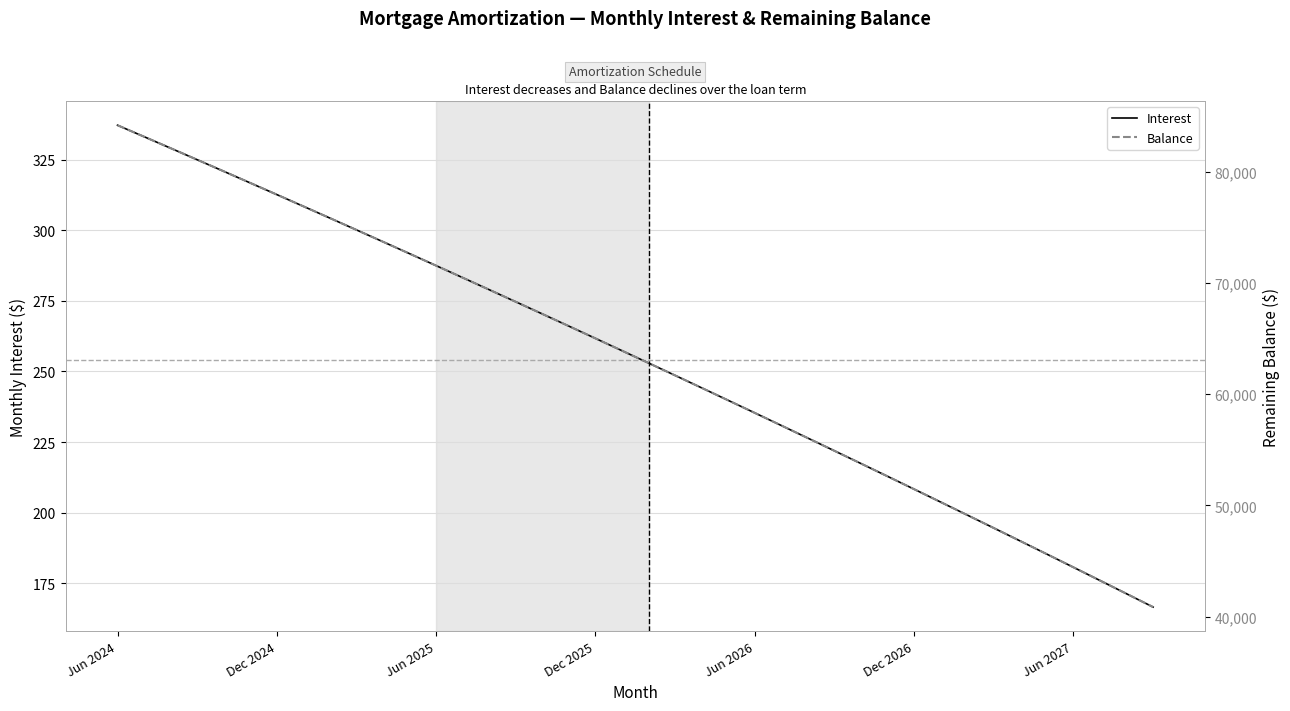

Does the chart display data point markers on the line(s)?

No